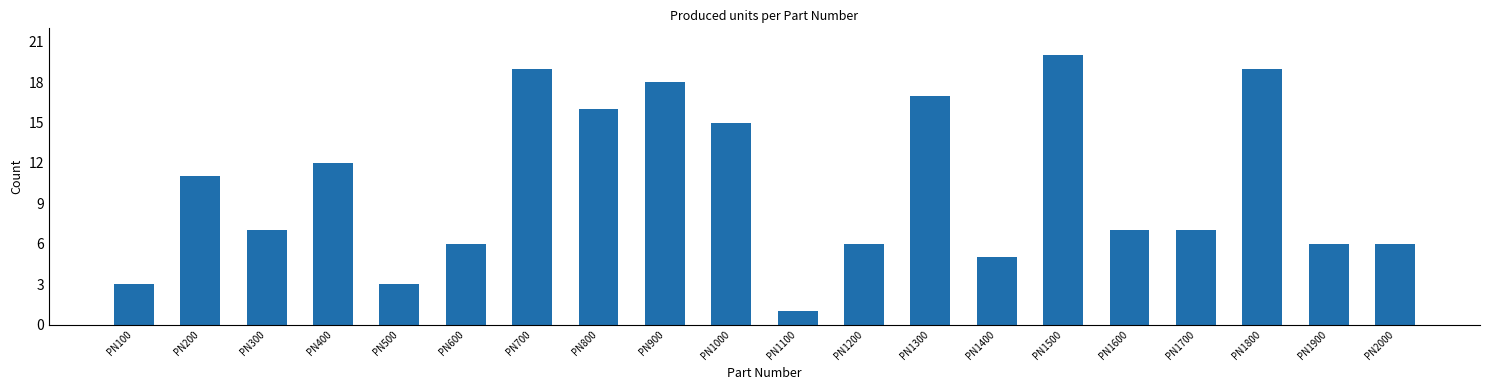

What is the sum of the values at PN1700 and PN900?

25